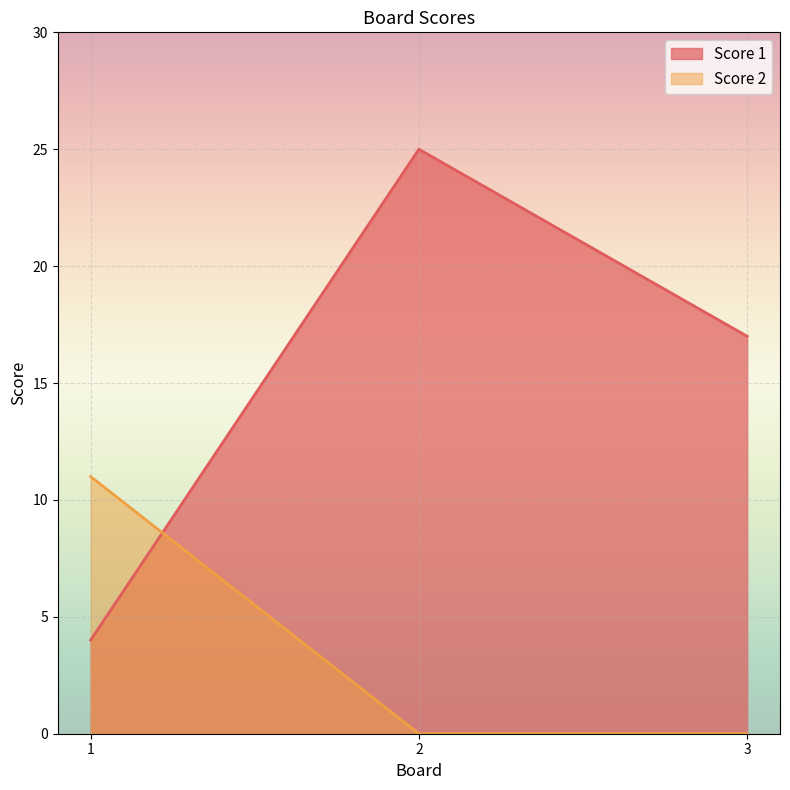

Is the value of Score 1 at 1 greater than the value of Score 2 at 1?

No